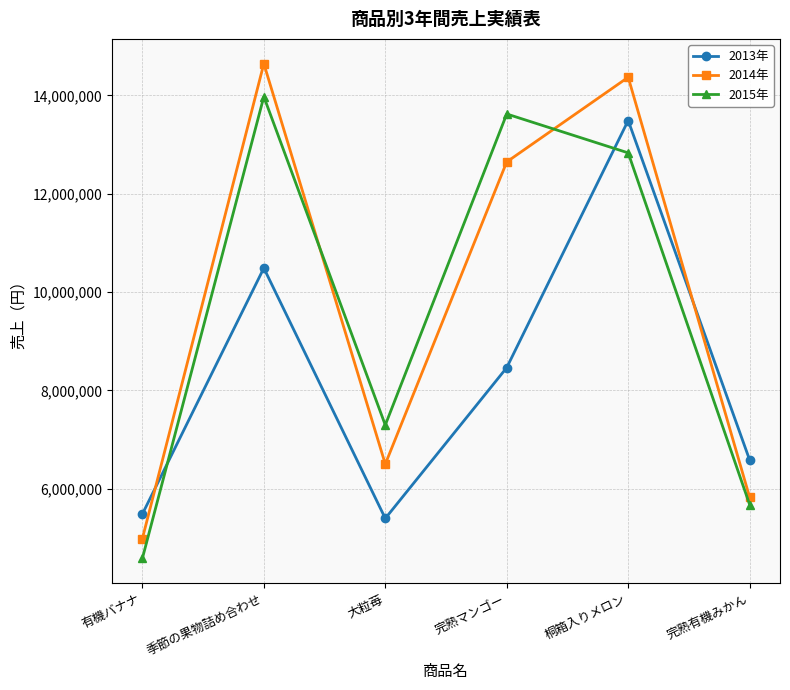

After their last crossing, which series has the higher values: 2015年 or 2014年?

2014年